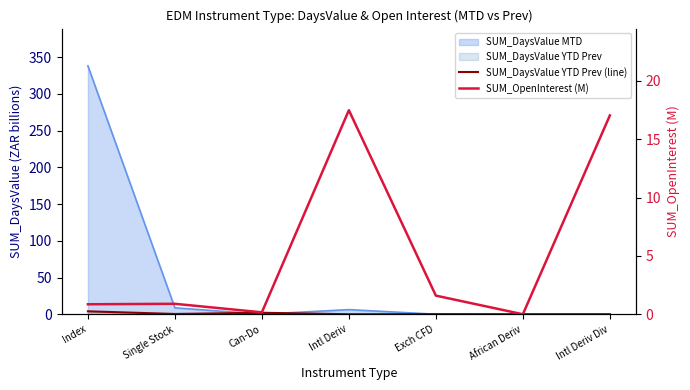

How many interior local peaks does the SUM_OpenInterest (M) series have?

2